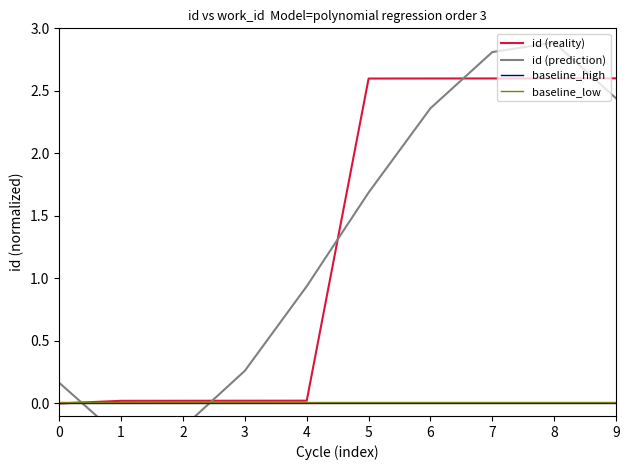

Is it true that id (reality) equals 2.6 at 8?

True